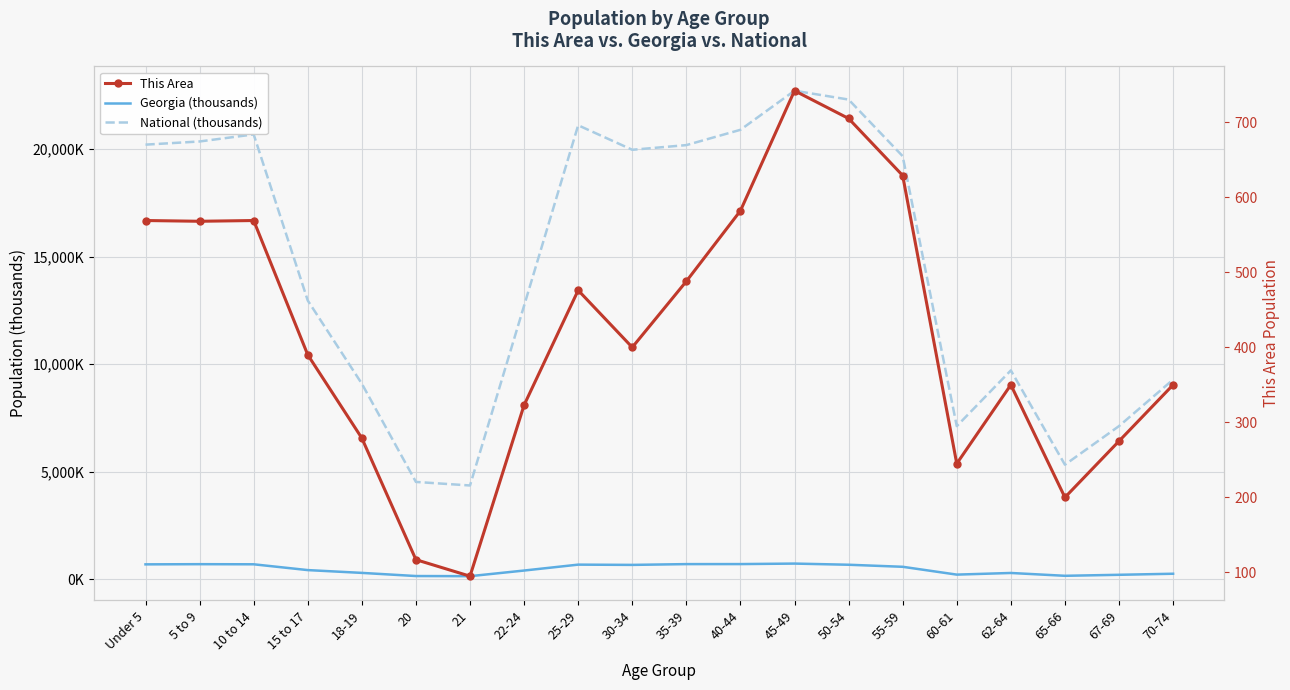

Is the value of This Area at 55-59 greater than the value of National (thousands) at 60-61?

No